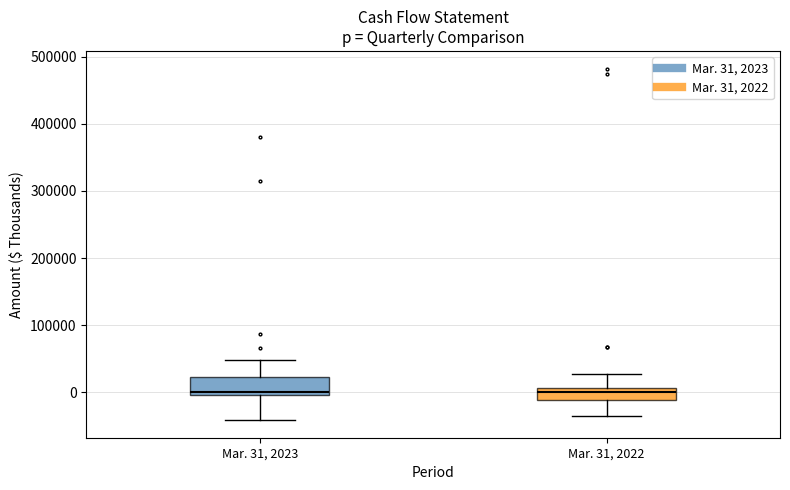

Reading left to right, transcribe this box plot: for each box, give where its median line is, the range the box spans, and where its two whiskers end, as read against the y-axis. The values are not printed on the chart, so give them approximately, as read against the axis.

Mar. 31, 2023: median 0 (just above the box's lower edge), box 0 to 20000, whiskers -40000 to 50000
Mar. 31, 2022: median 0, box -10000 to 10000, whiskers -30000 to 30000